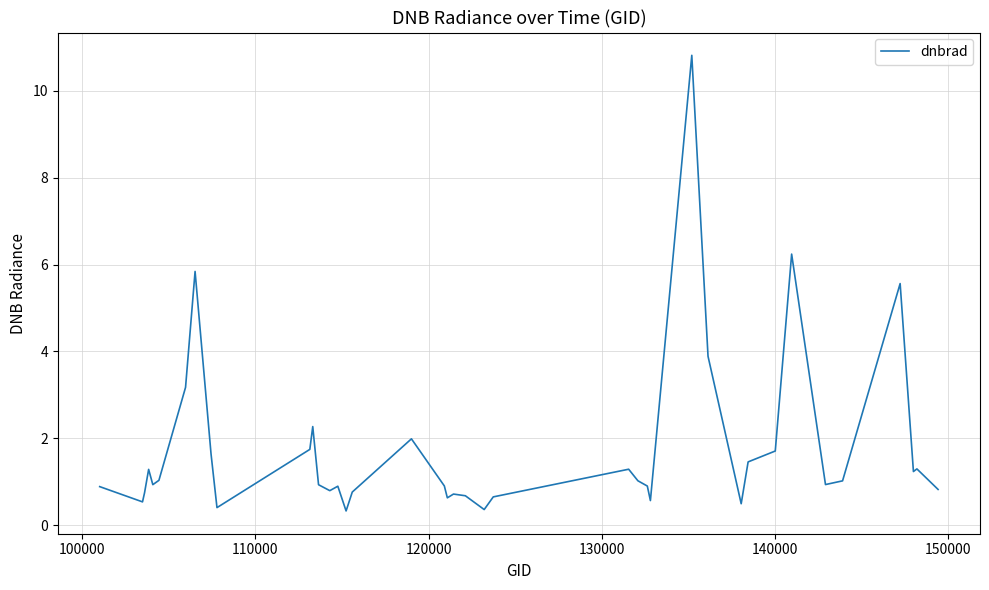

What is the greatest value displayed?

10.8